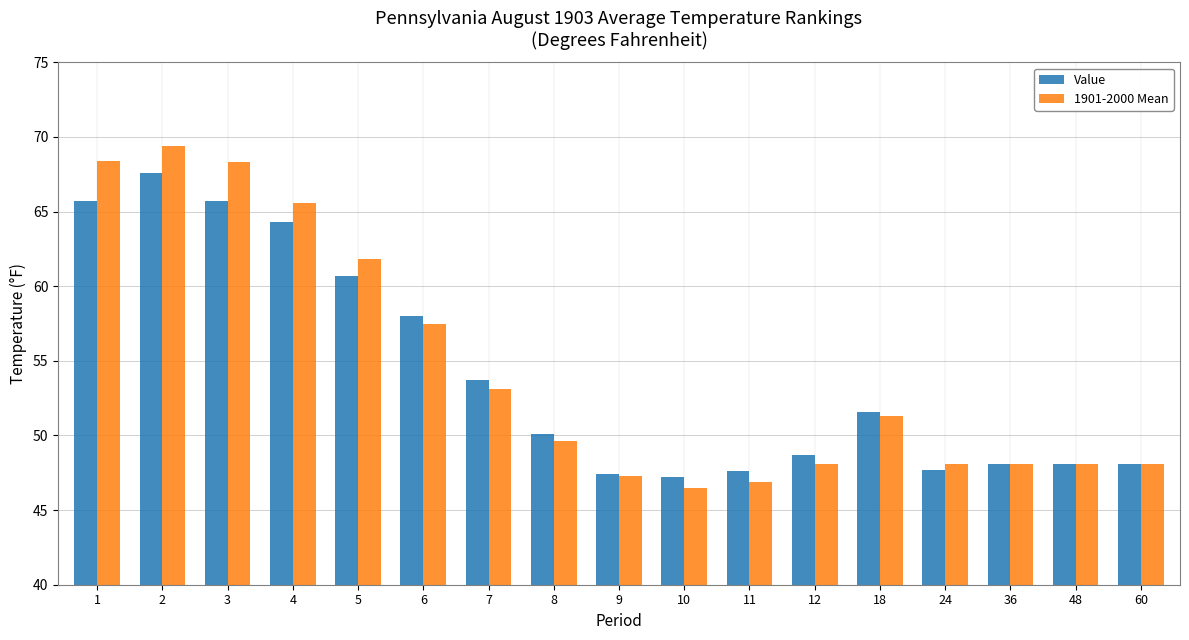

Which series has the largest range (max minus min)?

1901-2000 Mean